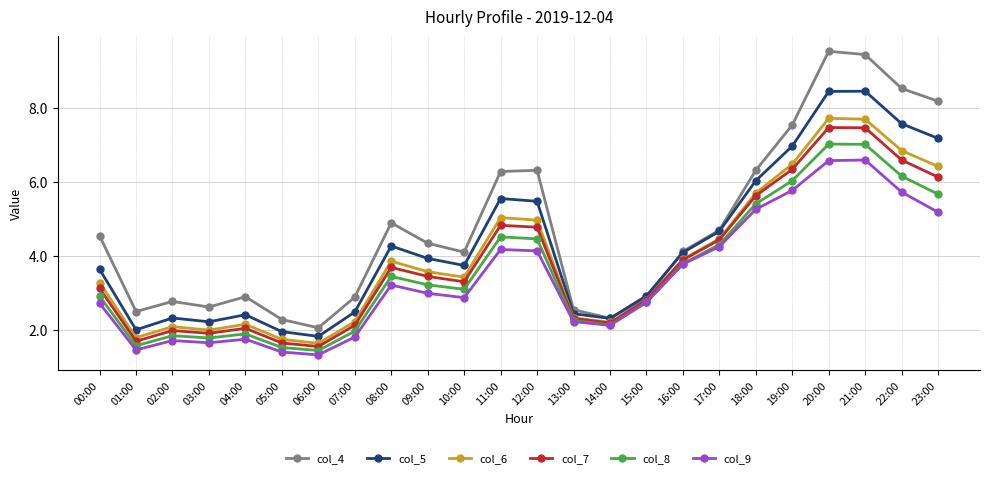

How many lines are shown in the chart?

6